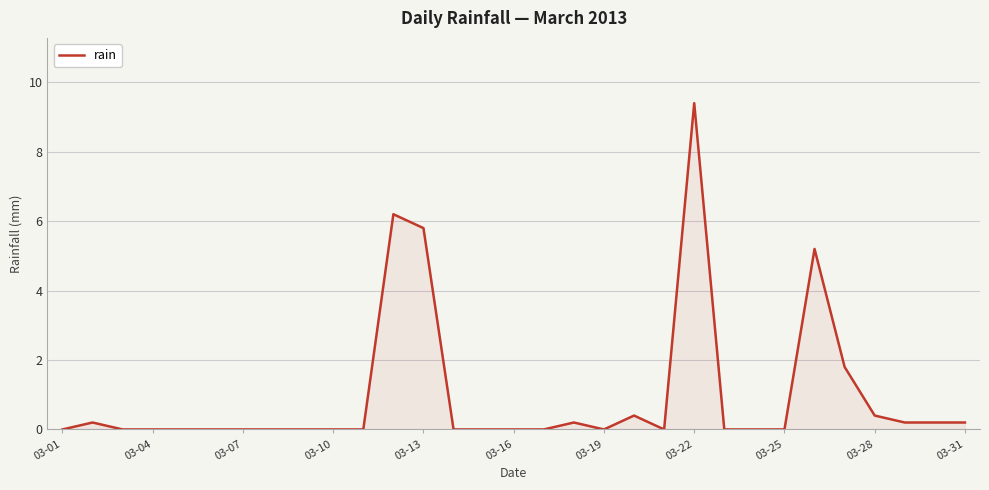

What is the difference between the maximum and minimum values?

9.4